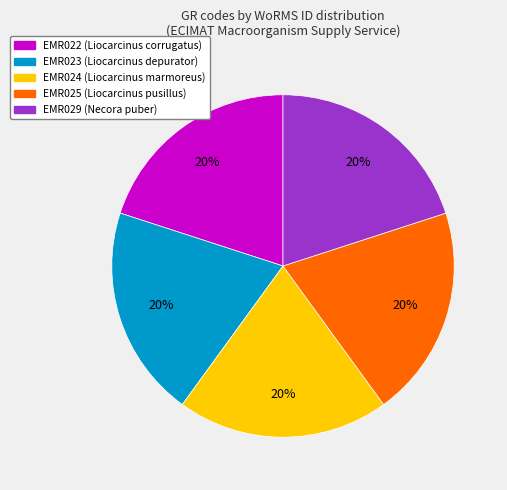

To the nearest percent, what is the average slice percentage?

20%